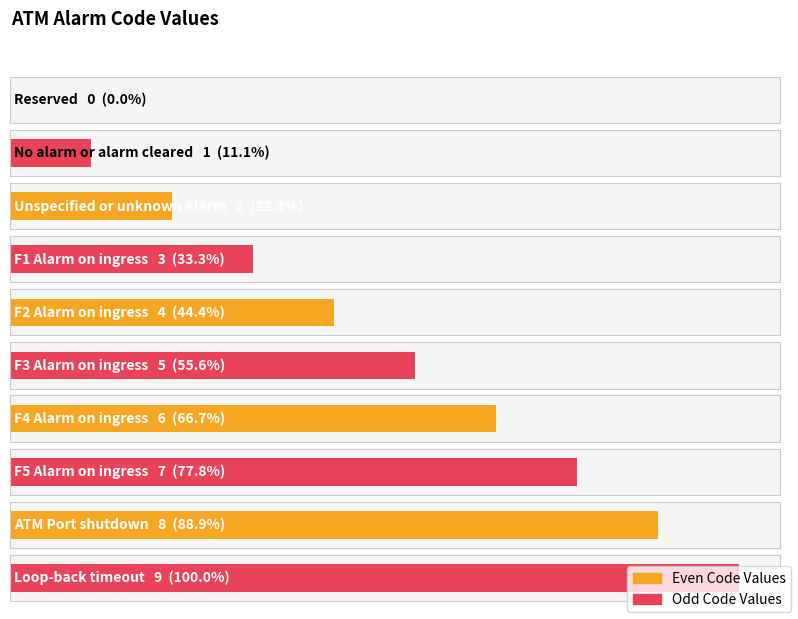

Which category has the lowest value across all series?

Reserved